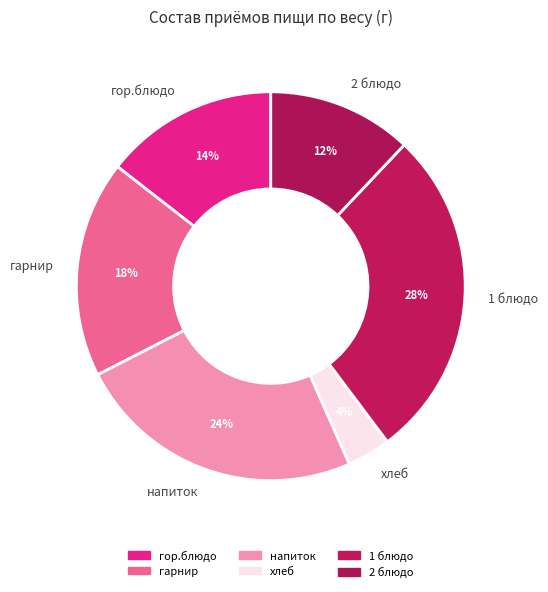

Do 1 блюдо and гор.блюдо together represent more than half of the pie?

No